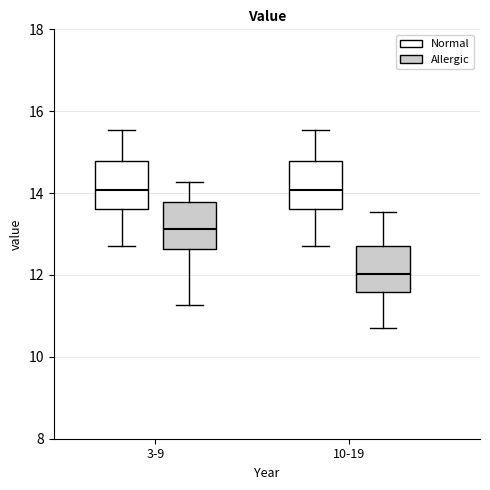

Where does the upper whisker of the box for 3-9 (Allergic) end on the y-axis? The values are not printed on the chart, so give them approximately, as read against the axis.

14.2